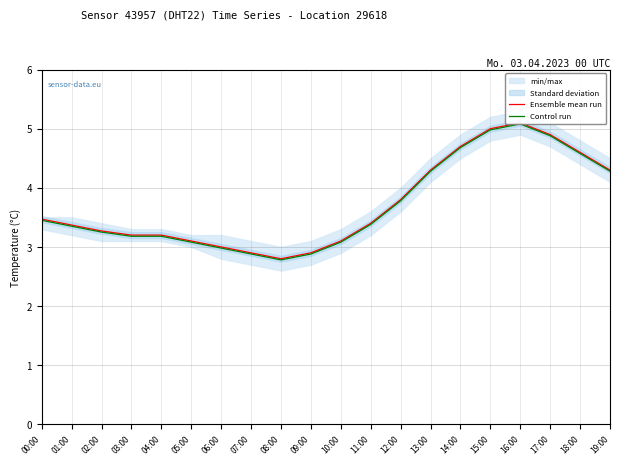

True or false: Ensemble mean run and Control run intersect in this chart.

False